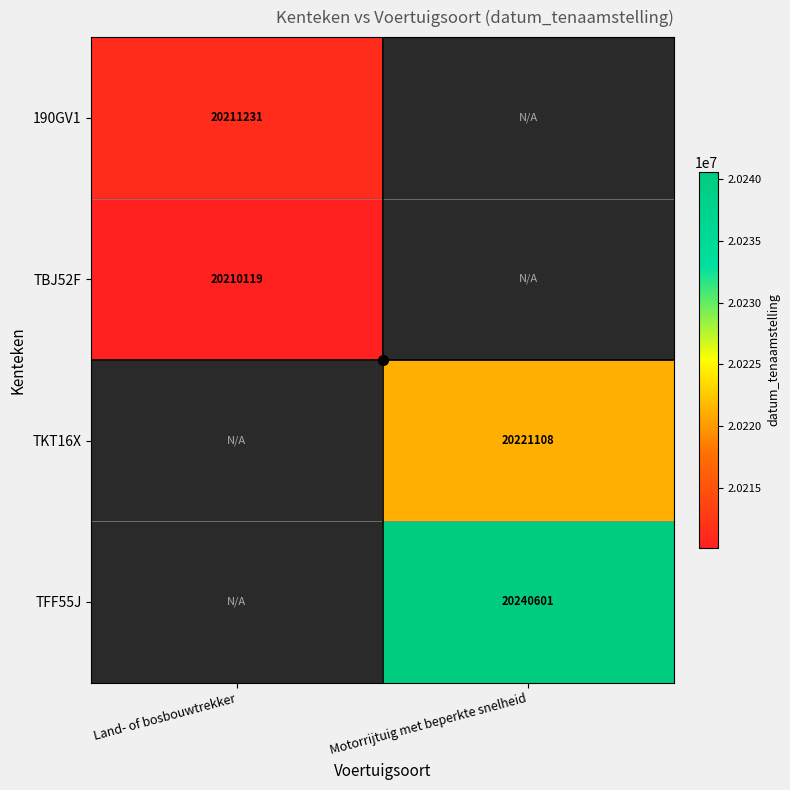

Is the value of TFF55J at Motorrijtuig met beperkte snelheid greater than the value of 190GV1 at Land- of bosbouwtrekker?

Yes